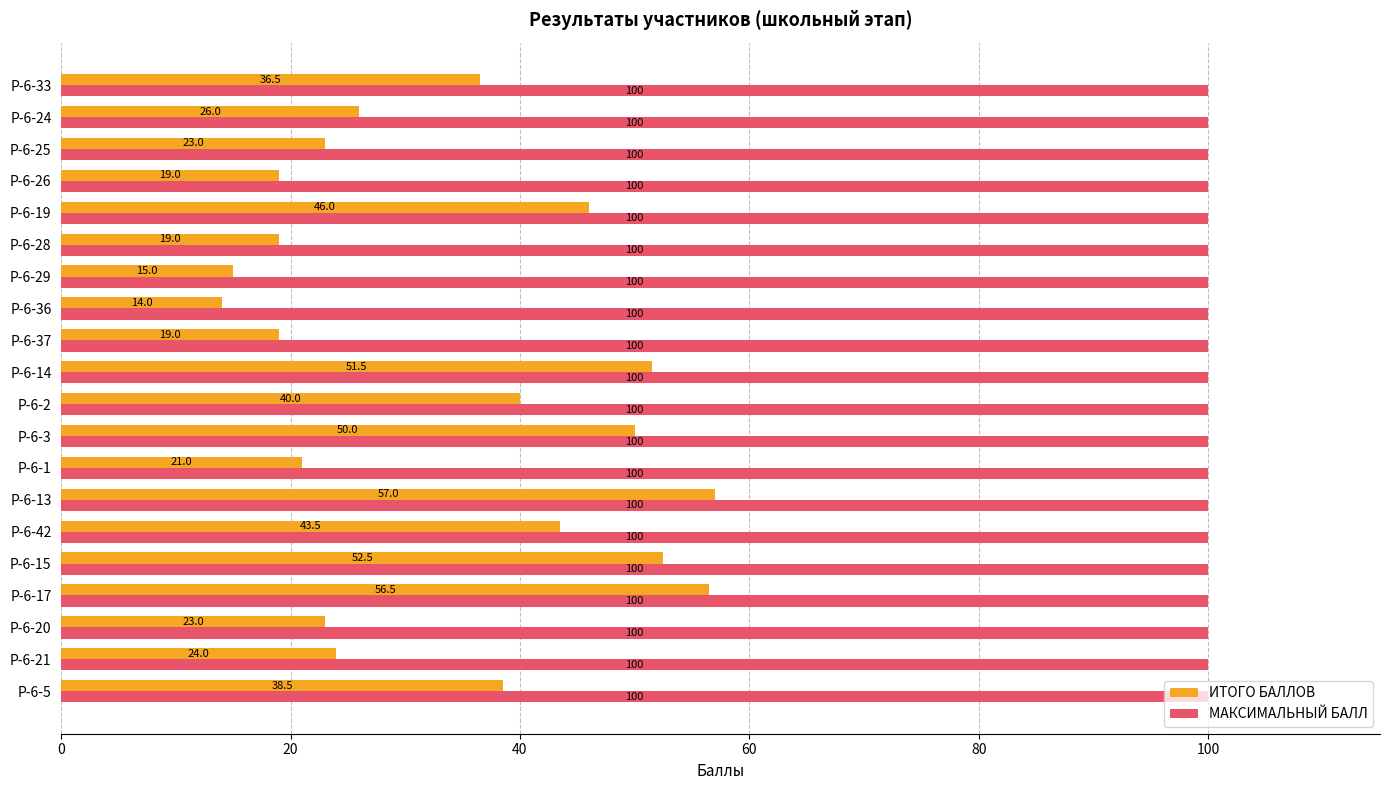

Where is ИТОГО БАЛЛОВ nearest to the value 35?

Р-6-33